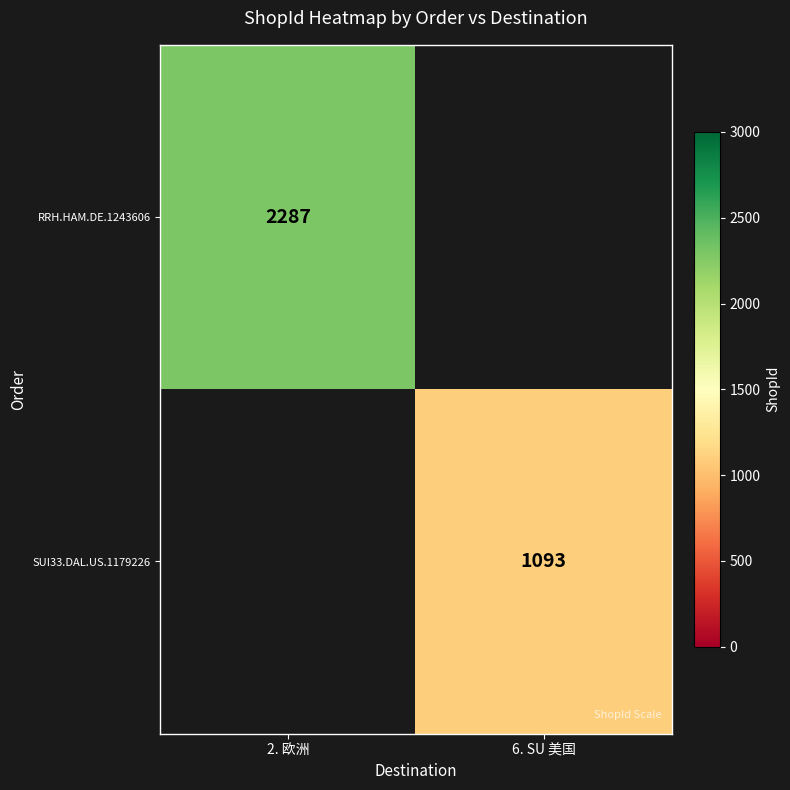

The SUI33.DAL.US.1179226 series shows 1093 at 6. SU 美国. True or false?

True